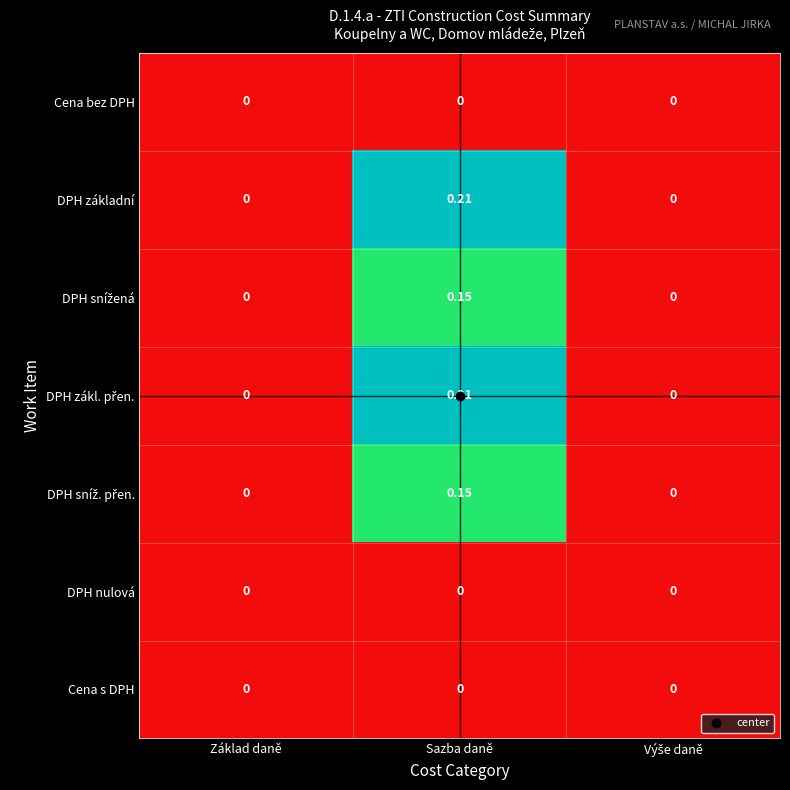

What is the total value across all series at Sazba daně?

0.7